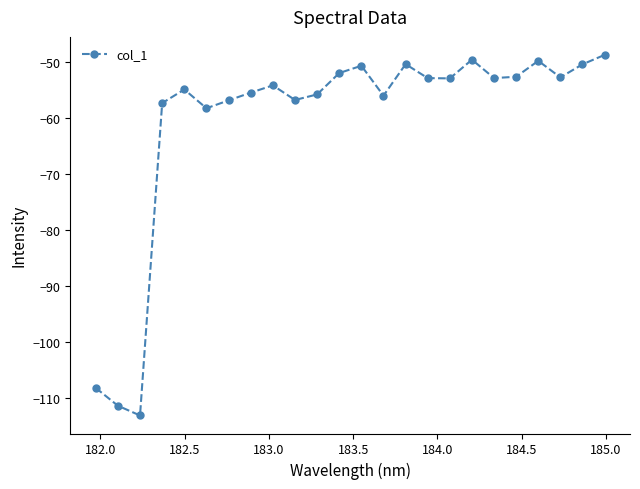

What is the value of the 23rd point from the left?

-50.4